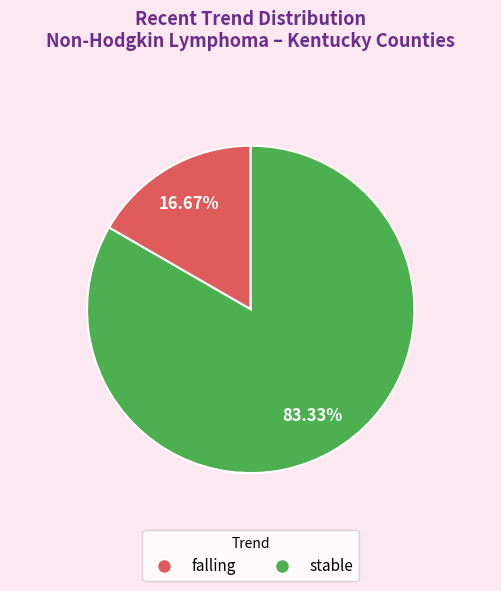

Is there any slice that represents more than half of the pie?

Yes